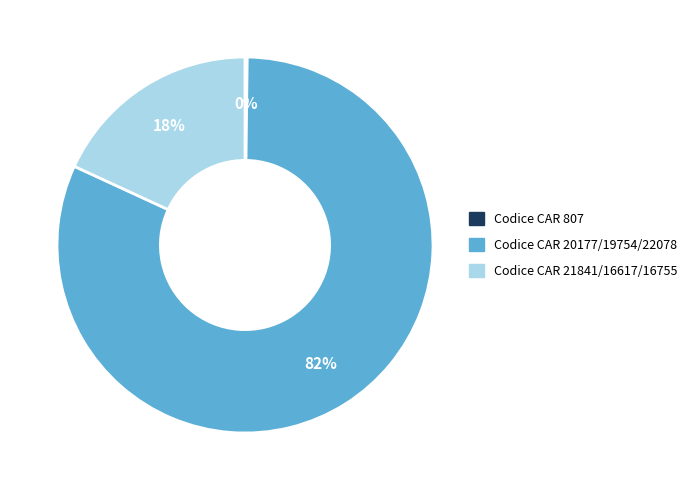

To the nearest percent, what is the average slice percentage?

33%